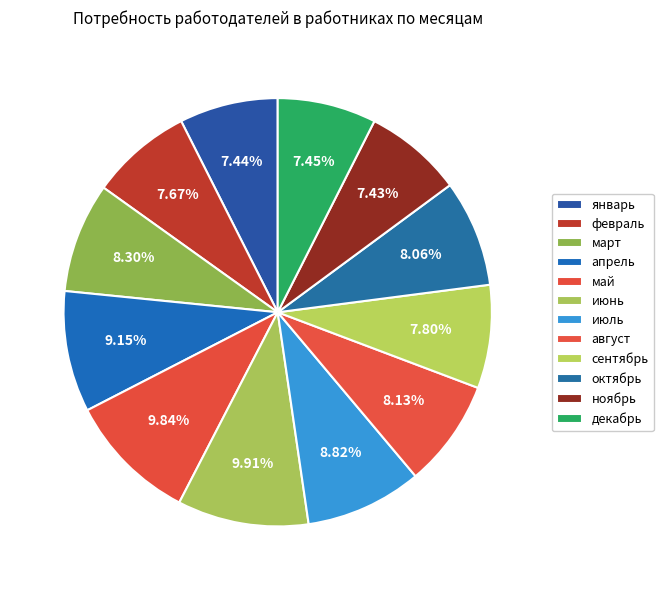

Is there a majority slice in this chart?

No